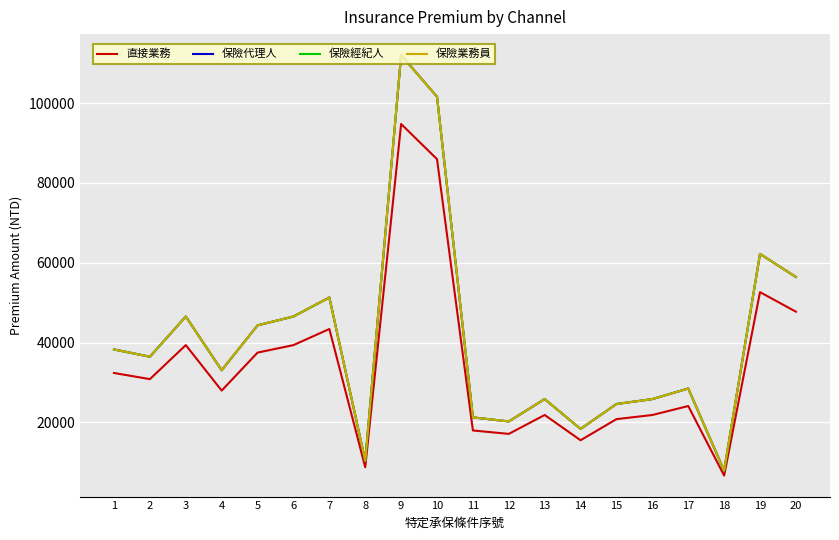

Rank the categories by 直接業務 value from highest to lowest.

9, 10, 19, 20, 7, 3, 6, 5, 1, 2, 4, 17, 13, 16, 15, 11, 12, 14, 8, 18